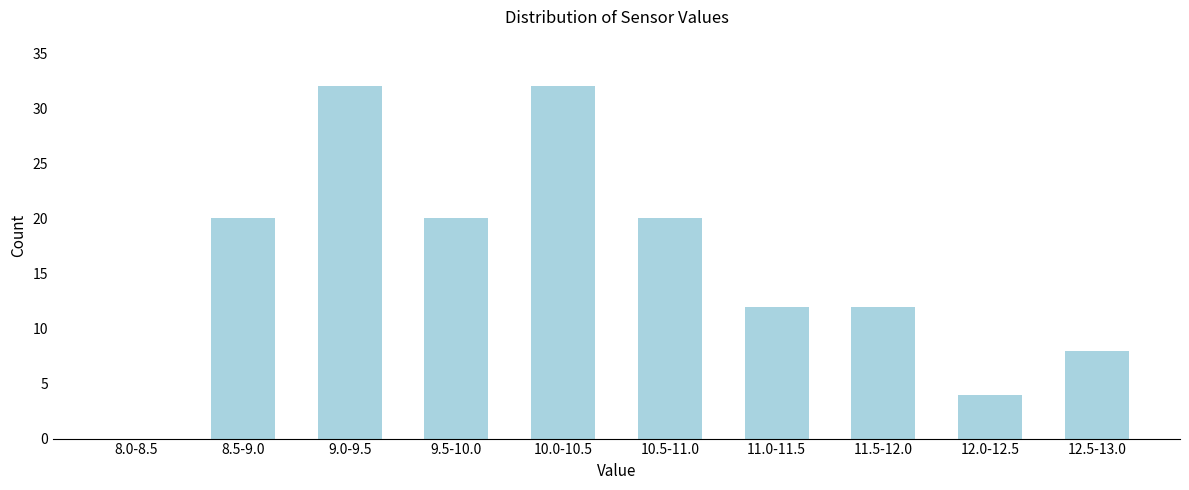

Reading left to right, what are all the values shown in this chart?

8.0-8.5=0	8.5-9.0=20	9.0-9.5=32	9.5-10.0=20	10.0-10.5=32	10.5-11.0=20	11.0-11.5=12	11.5-12.0=12	12.0-12.5=4	12.5-13.0=8